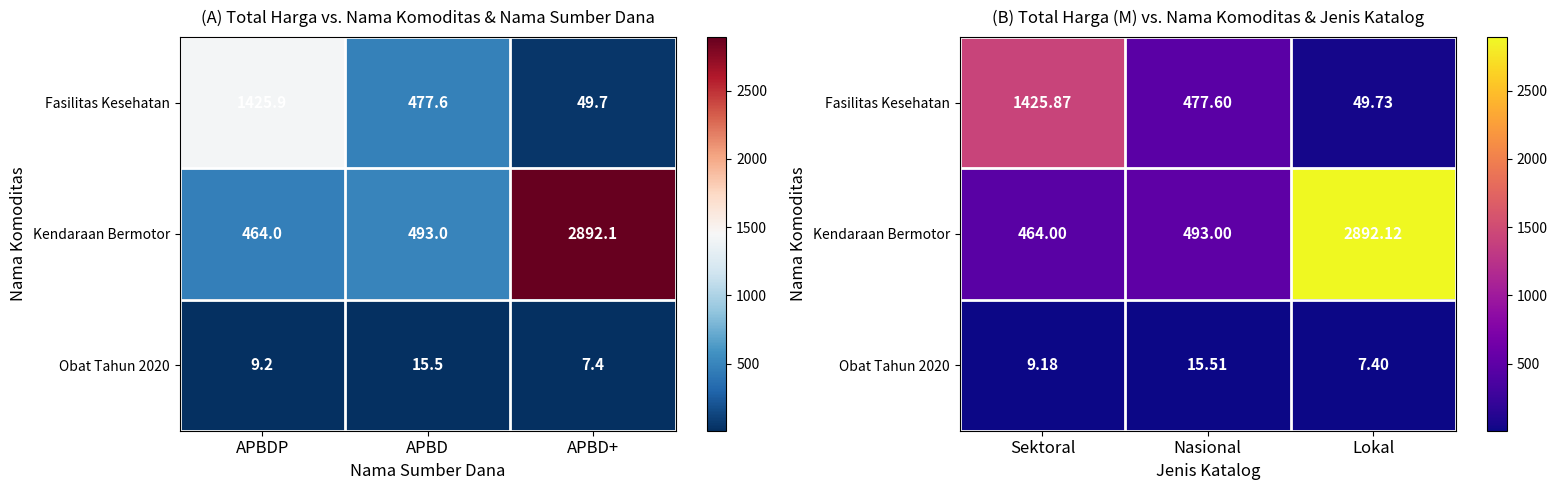

What value does the Fasilitas Kesehatan series have at Sektoral?

1425.9